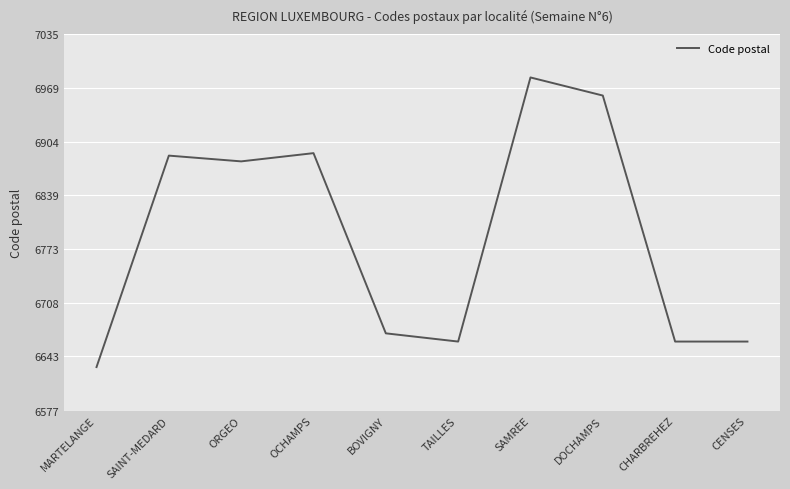

What position from the left is CHARBREHEZ?

9